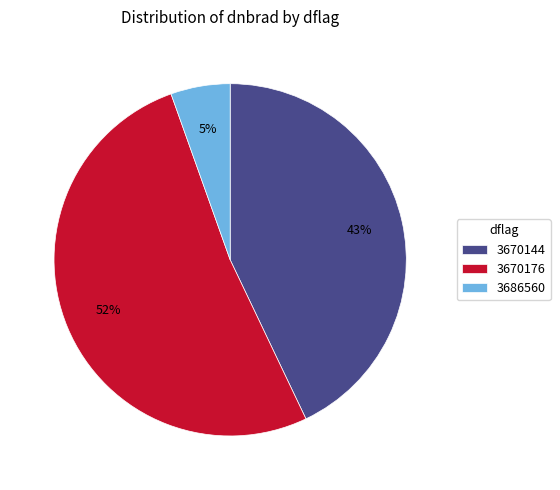

Which category has the smallest portion of the pie?

3686560